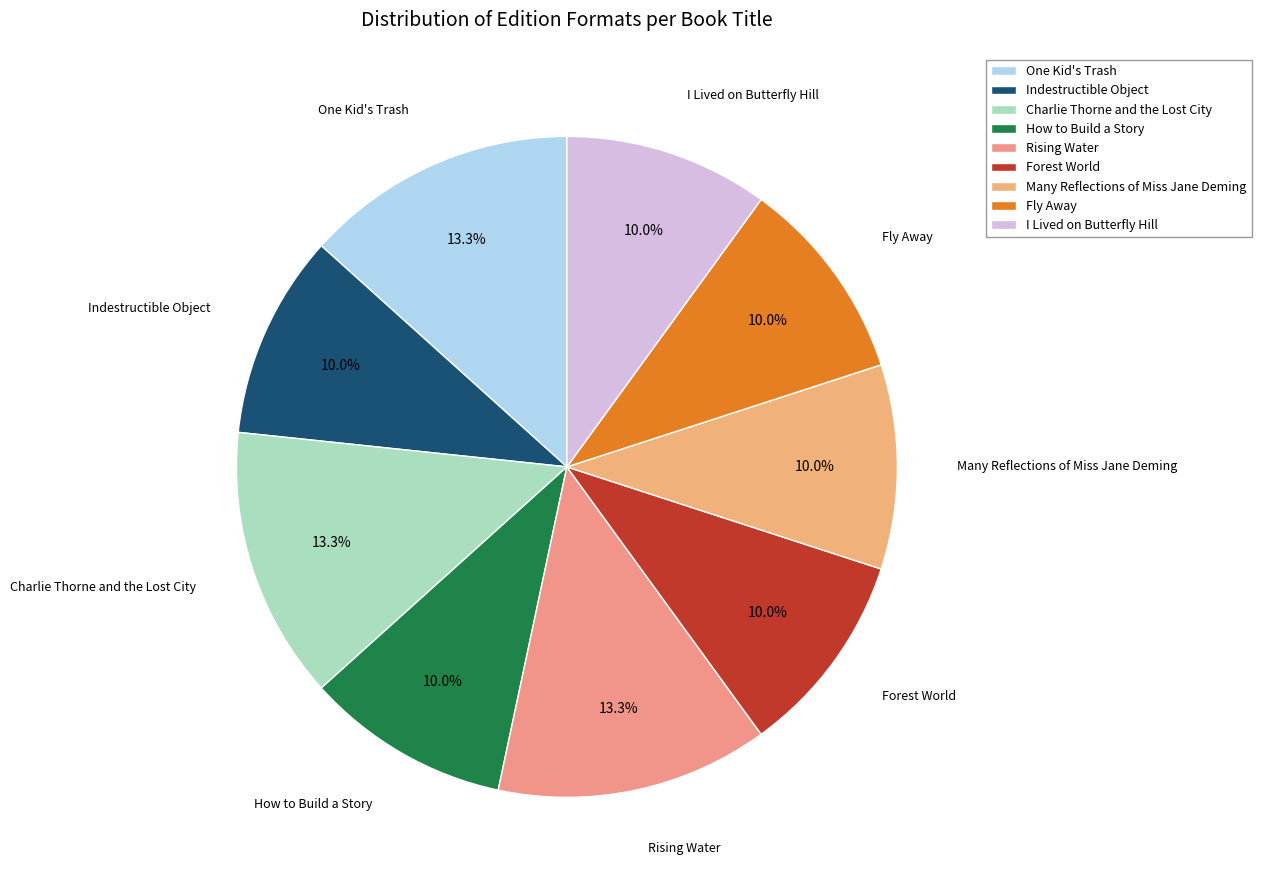

To the nearest percent, what is the combined percentage of Forest World and Many Reflections of Miss Jane Deming?

20%